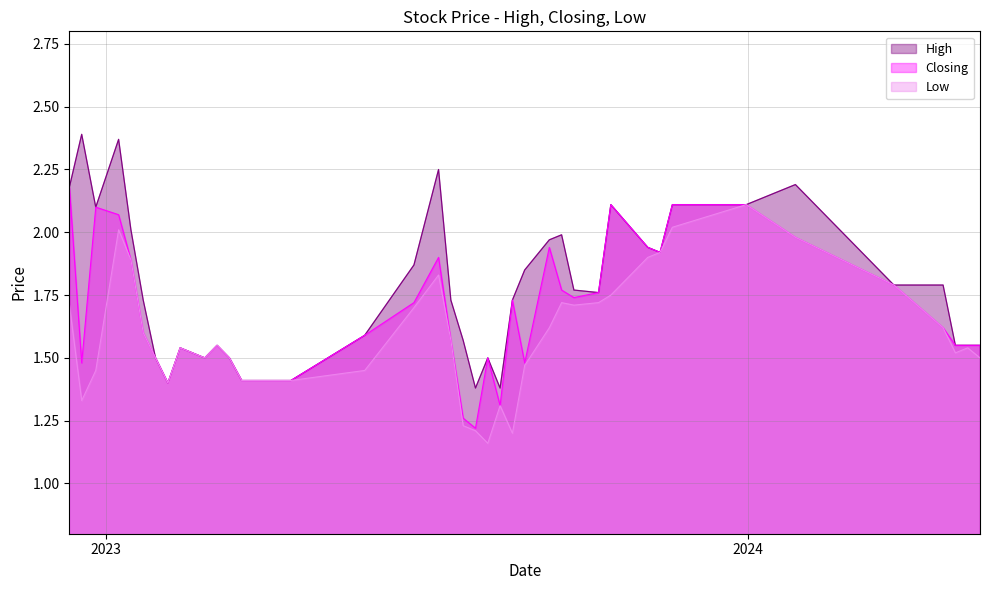

What is the value of the High point at the 34th from the left?

1.5